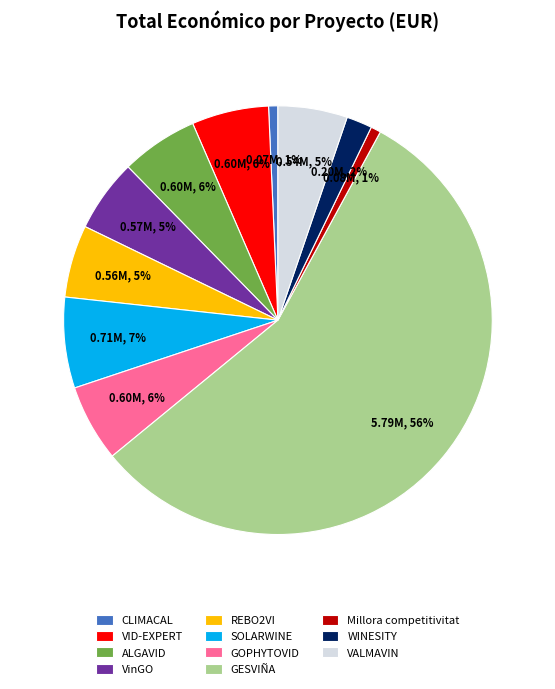

To the nearest percent, what percentage of the pie is VinGO?

5%